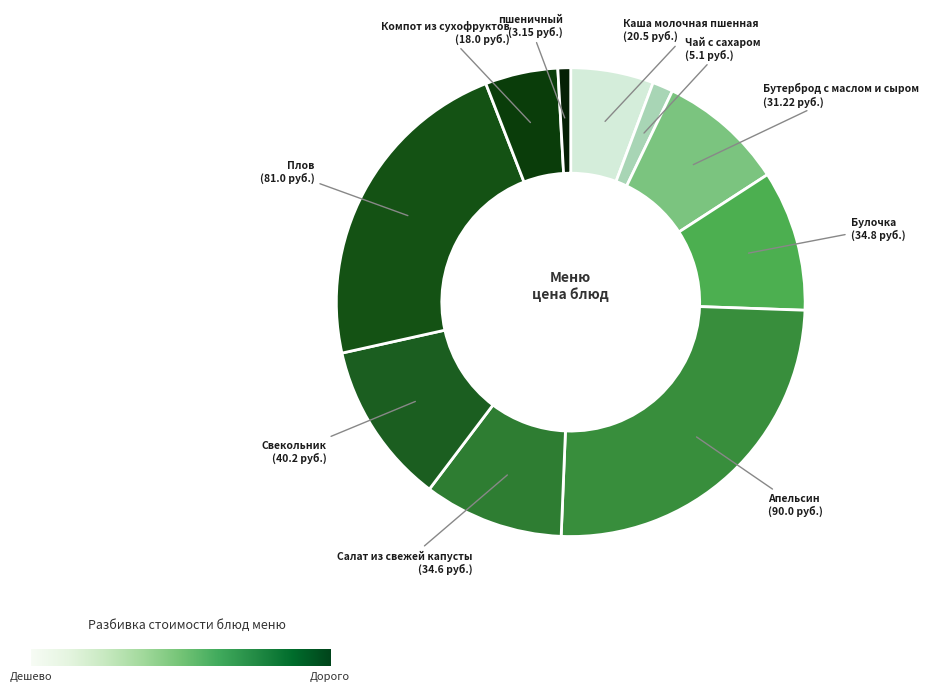

Between Апельсин and Плов, which is larger?

Апельсин